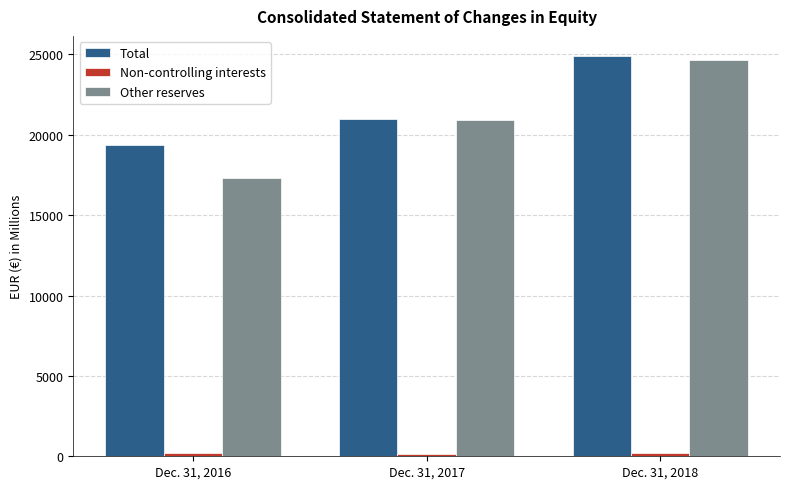

What is the highest value of the Total series?

24903